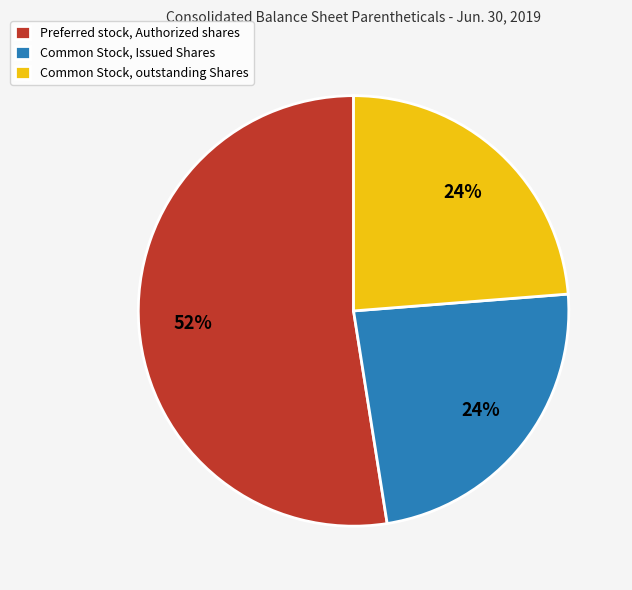

To the nearest percent, what is the combined percentage of Preferred stock, Authorized shares and Common Stock, outstanding Shares?

76%